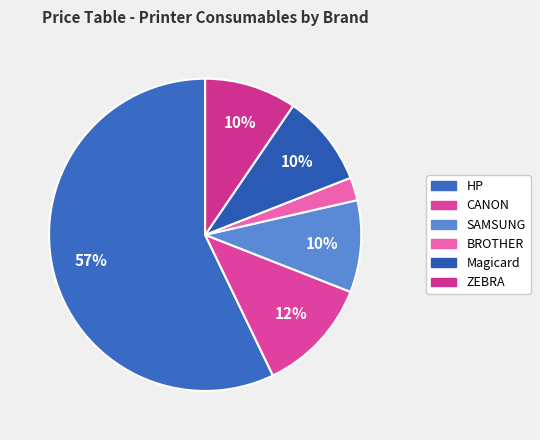

What is the smallest slice in the pie chart?

BROTHER